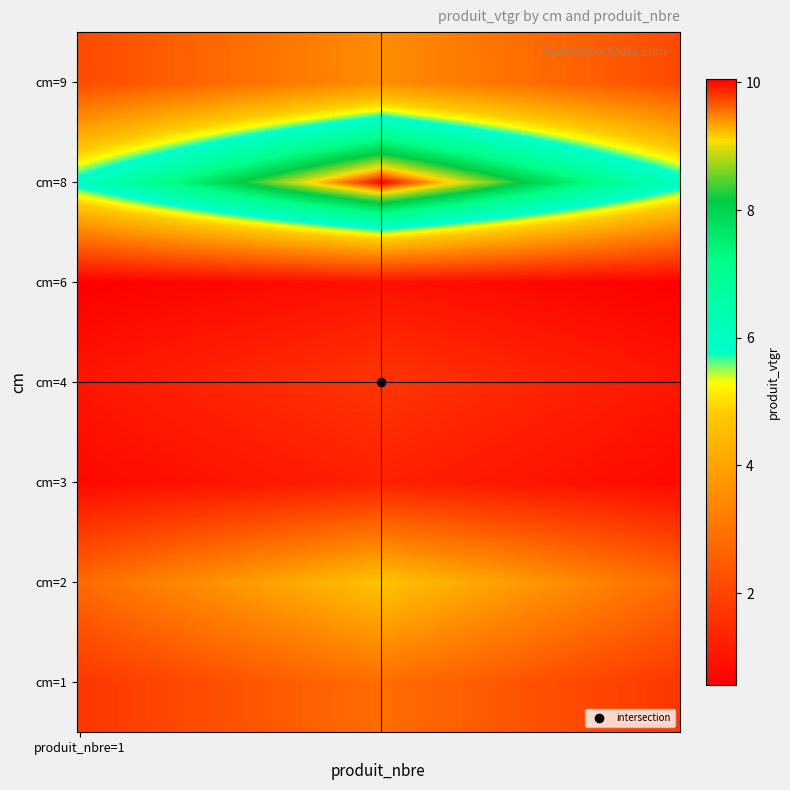

Which series has the largest range (max minus min)?

1